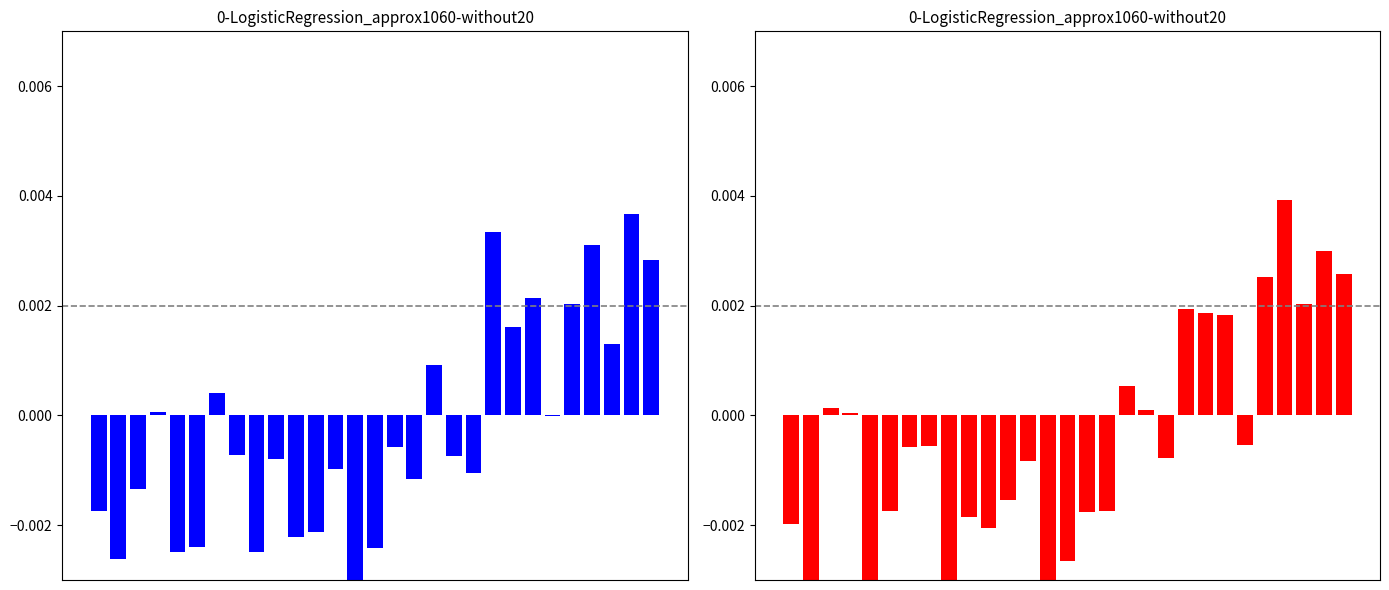

Rank the categories by value from highest to lowest.

25, 27, 28, 24, 26, 20, 21, 22, 17, 2, 18, 3, 23, 7, 6, 19, 12, 11, 5, 16, 15, 9, 0, 10, 14, 1, 4, 13, 8